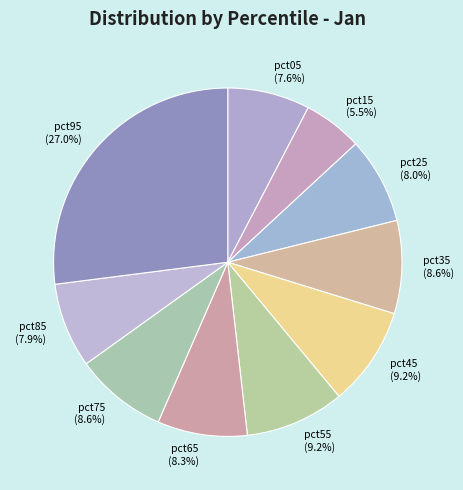

Do pct05 and pct85 together represent more than half of the pie?

No